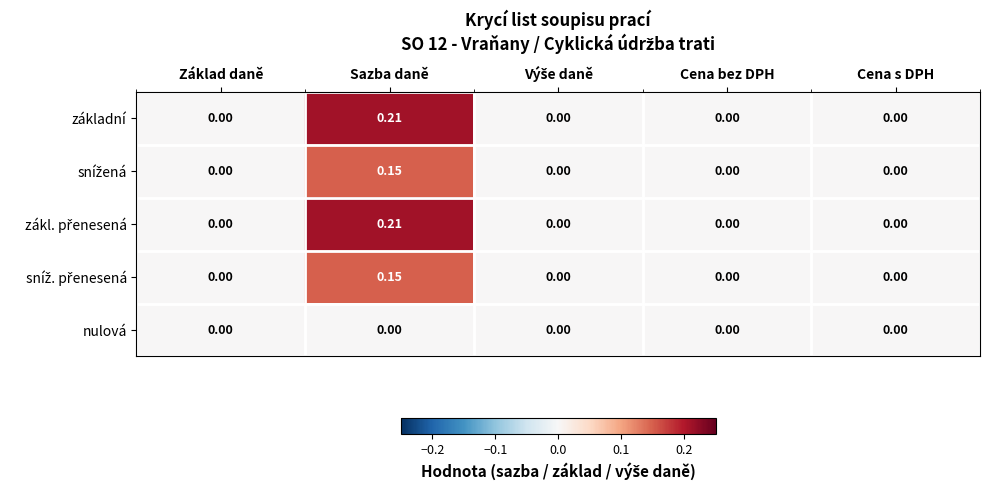

Which label corresponds to the largest value in the chart?

Sazba daně